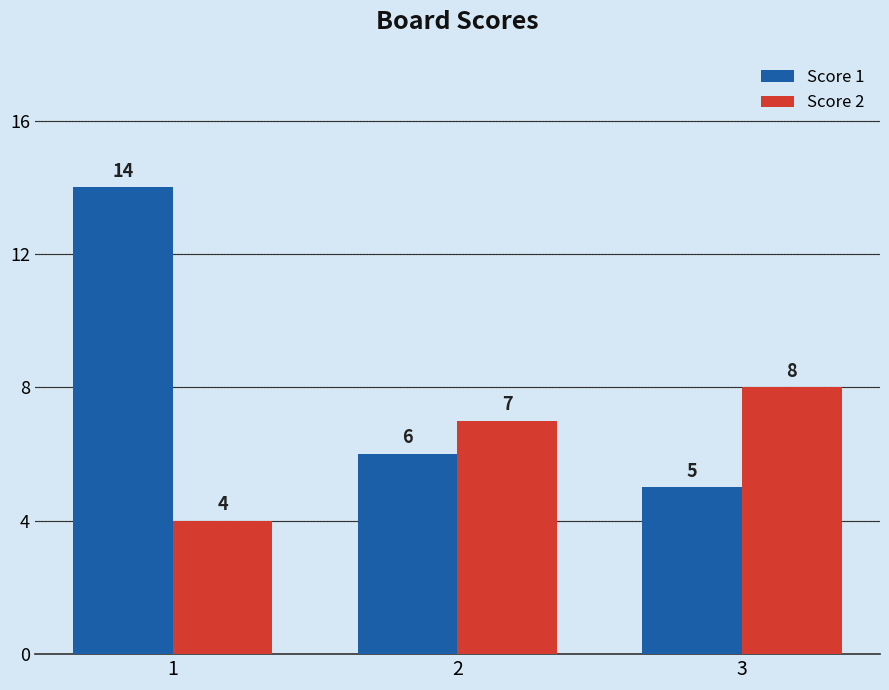

Reading left to right, extract all data points from this chart.

Score 1: 14	6	5
Score 2: 4	7	8